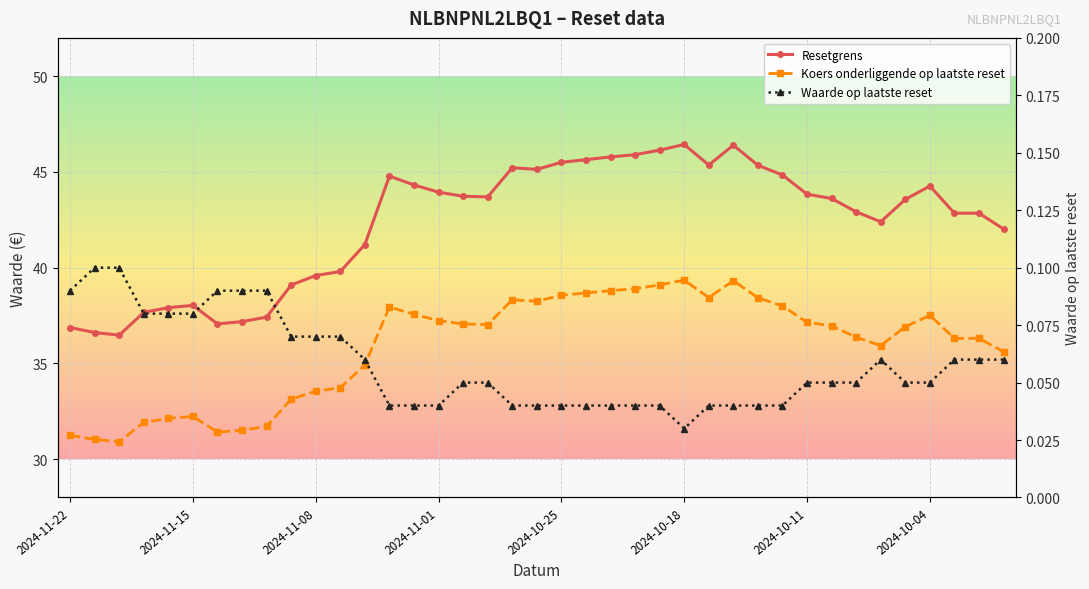

What is the spread (max minus min) of values at 36?

42.8